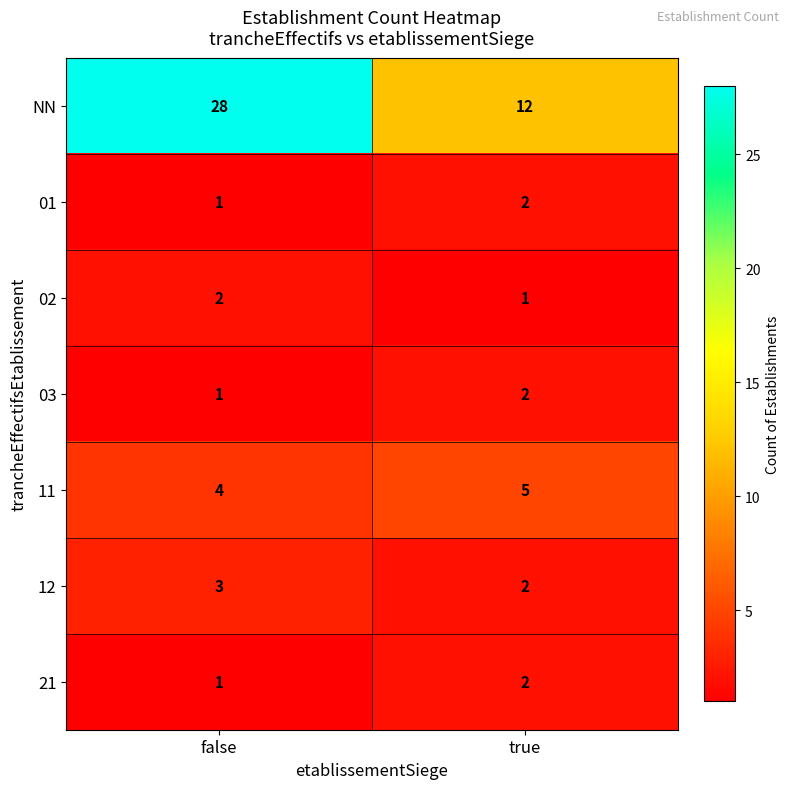

The value of 12 at false is 5. True or false?

False